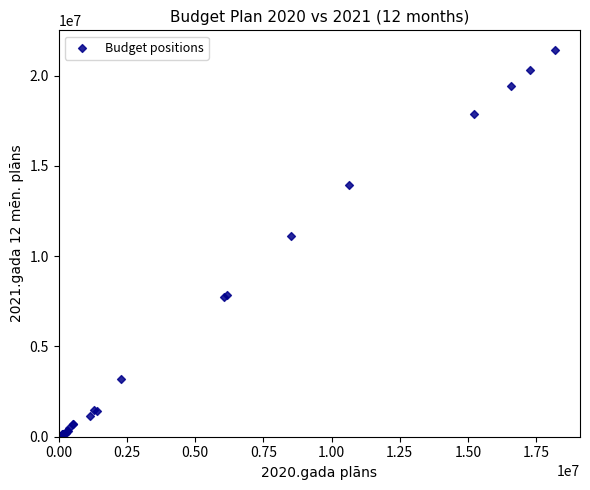

What Y value in the scatter plot is closest to 10722079?

11132060.4